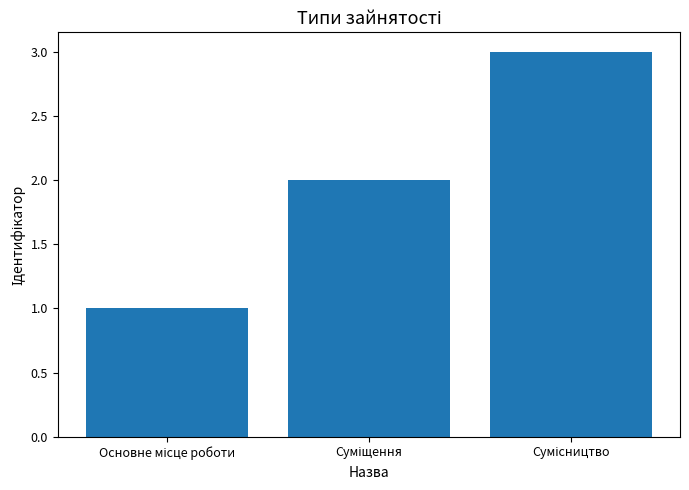

What is the maximum value shown in the chart?

3